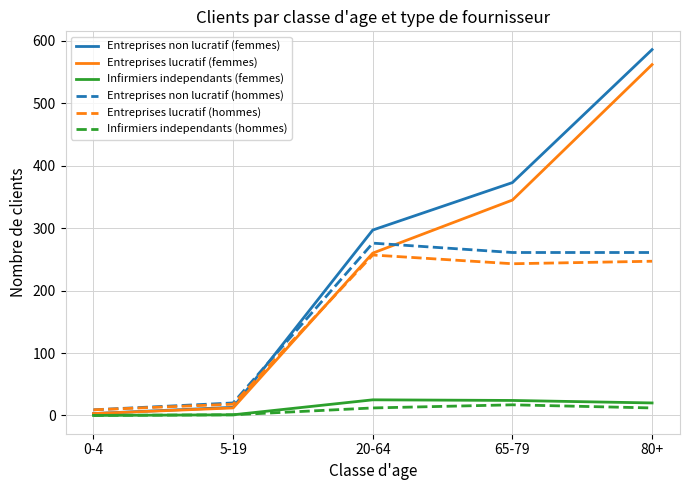

True or false: Entreprises lucratif (femmes) has a value of 891 at 80+.

False